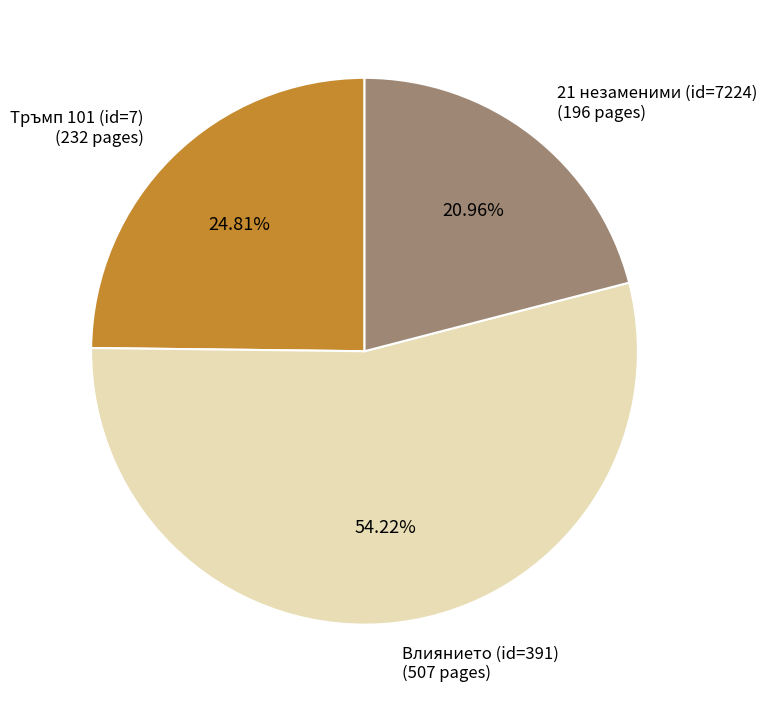

Rank the categories by value from lowest to highest.

21 незаменими (id=7224), Тръмп 101 (id=7), Влиянието (id=391)